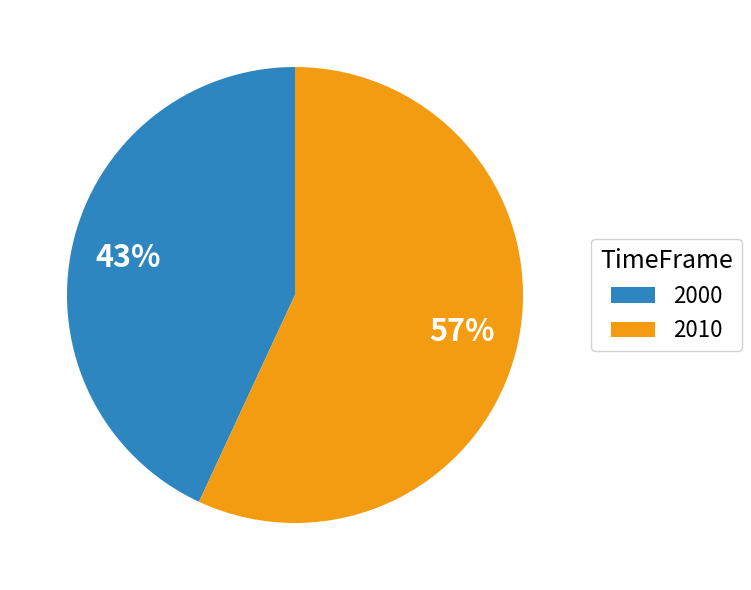

What is the majority slice?

2010